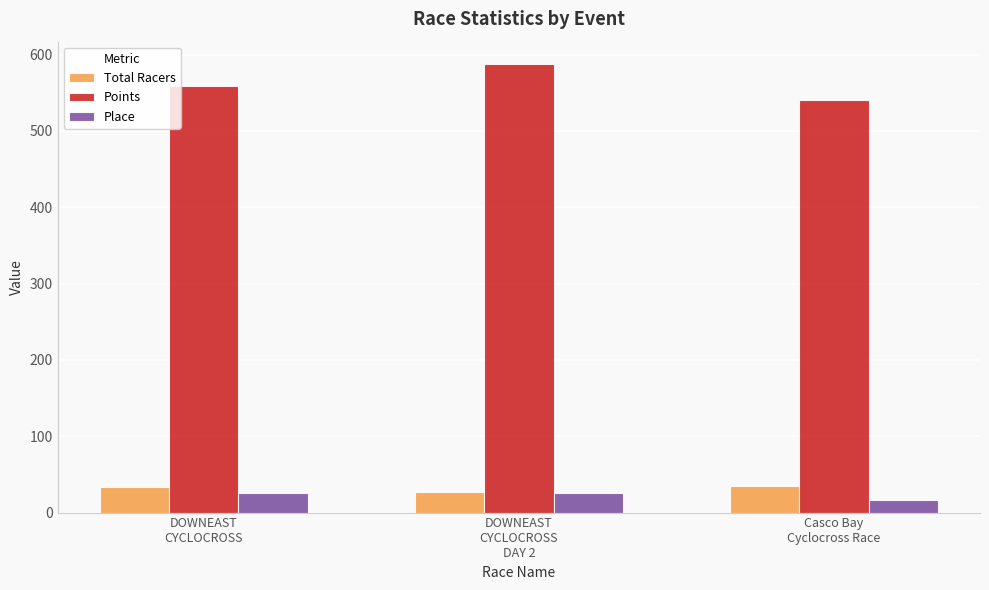

At how many categories does at least one series exceed 272?

3